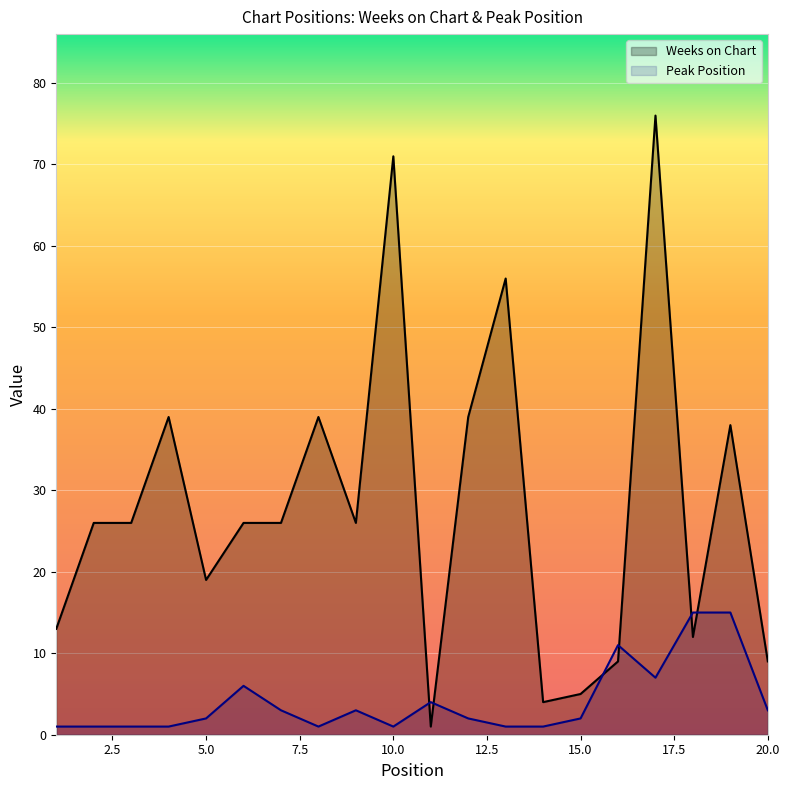

True or false: Peak Position has more than 2 interior local peaks.

True